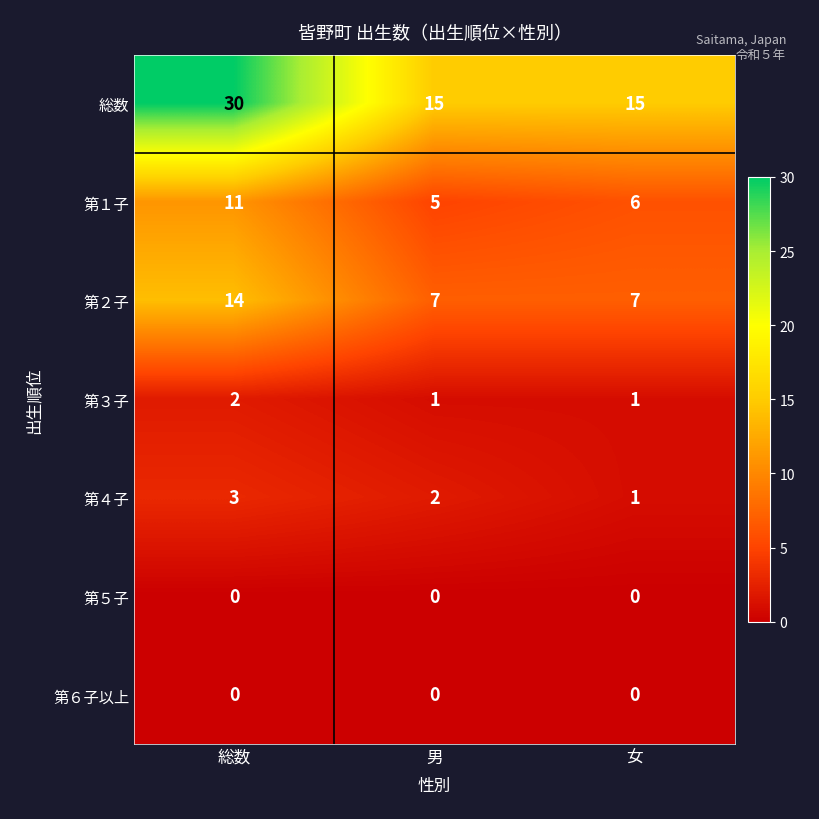

Which category has the highest value across all series?

総数